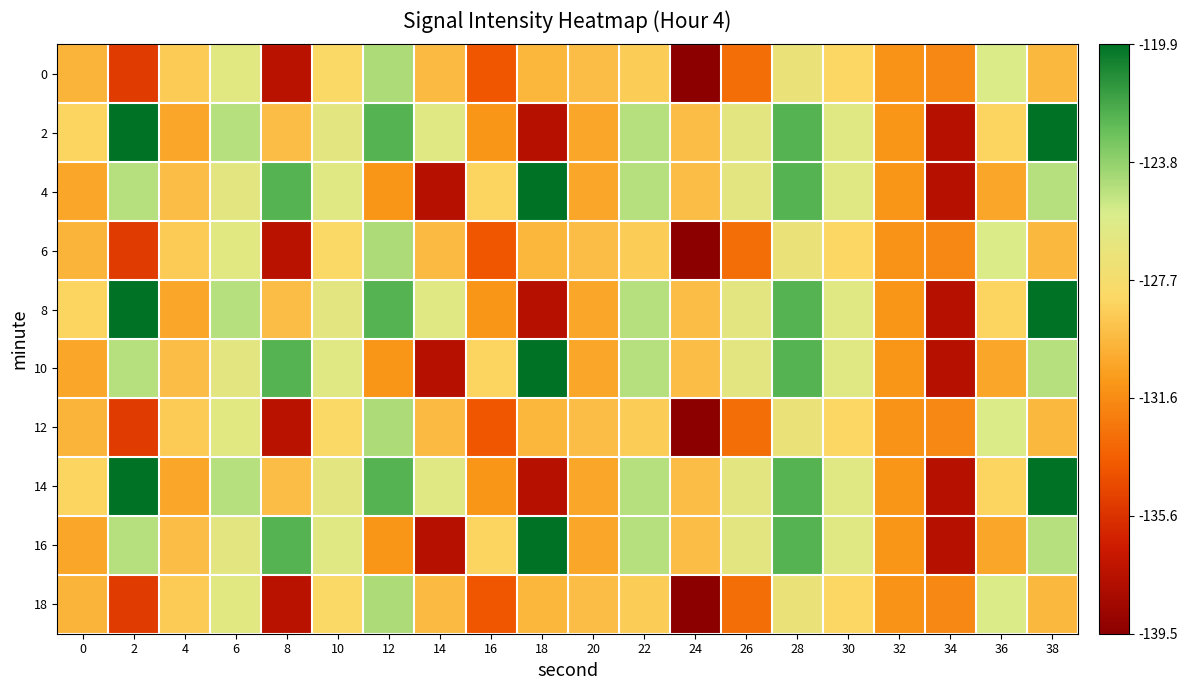

Rank the series at 26 from lowest to highest value.

0, 6, 12, 18, 2, 4, 8, 10, 14, 16